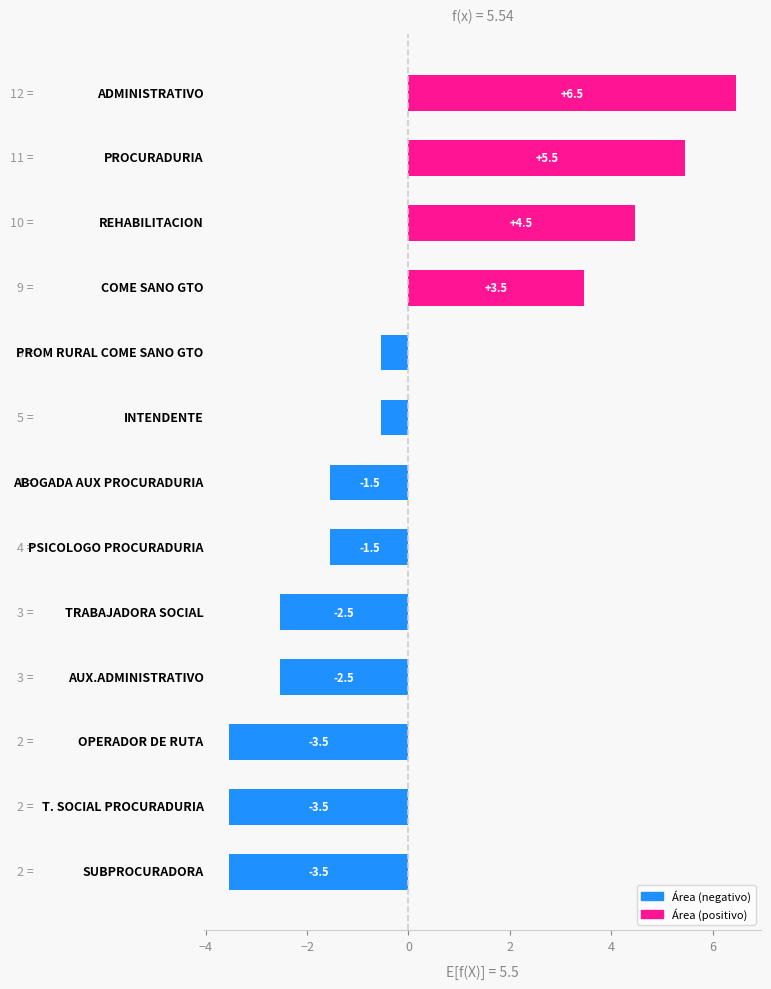

What is the smallest value displayed?

-3.5